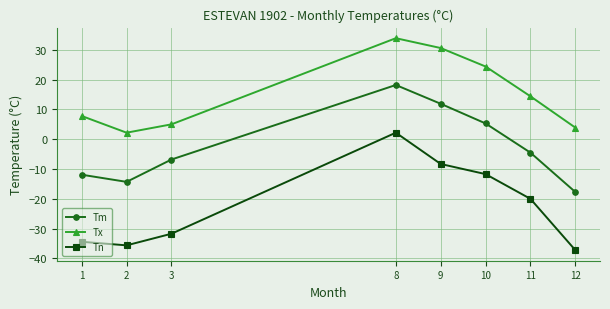

What is the minimum value for Tx?

2.2